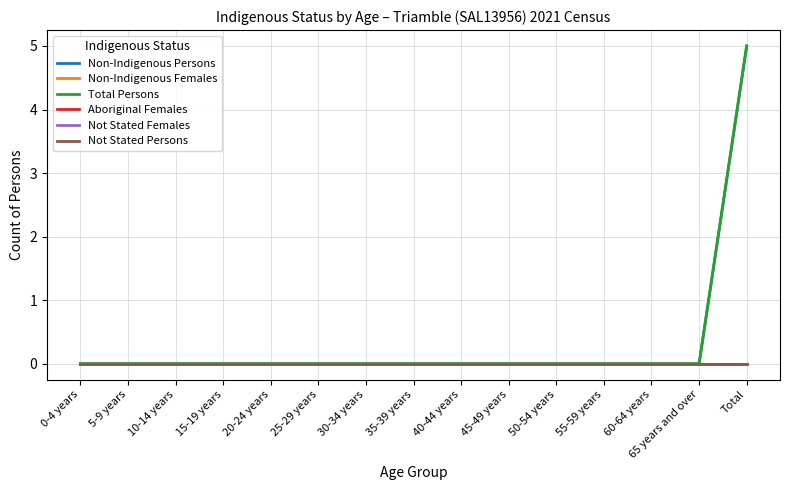

True or false: Not Stated Females and Total Persons intersect in this chart.

False